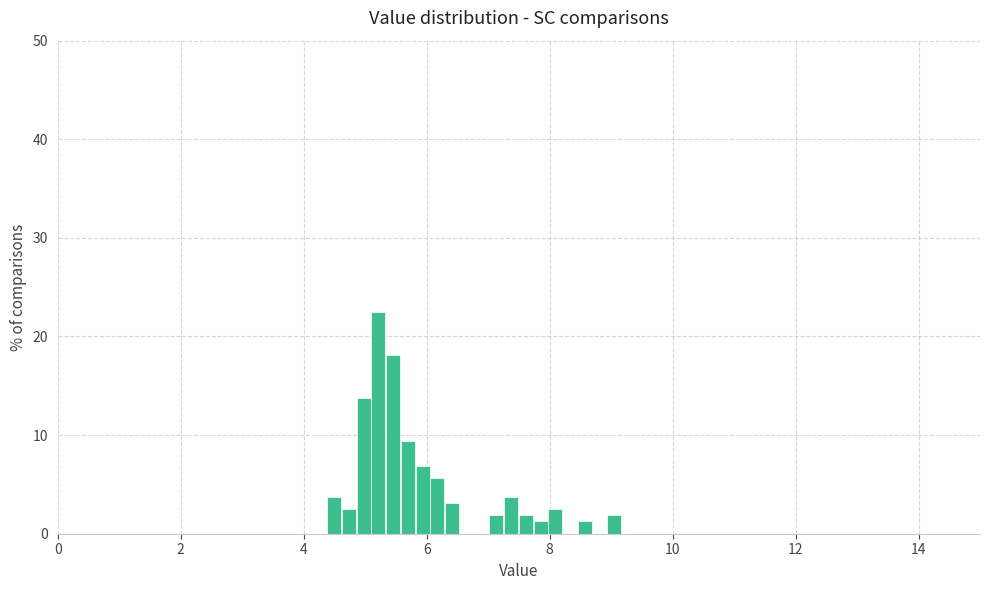

Read against the x-axis, roughly where is the centre of the tallest bar?

5.2